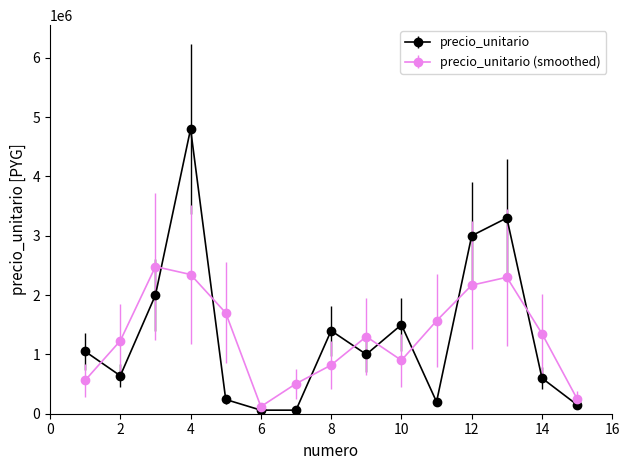

Which series has the widest spread of values?

precio_unitario